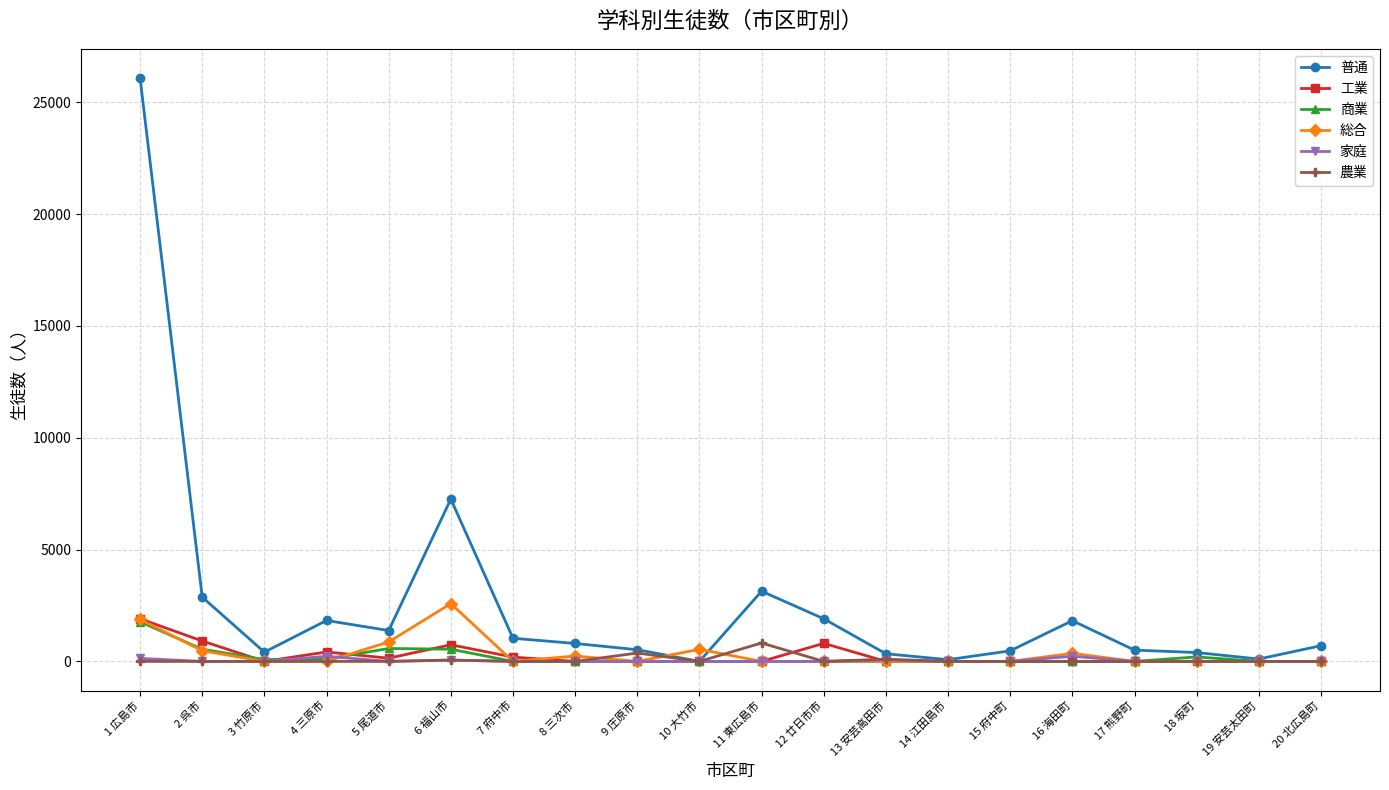

What position from the right is 14 江田島市?

7